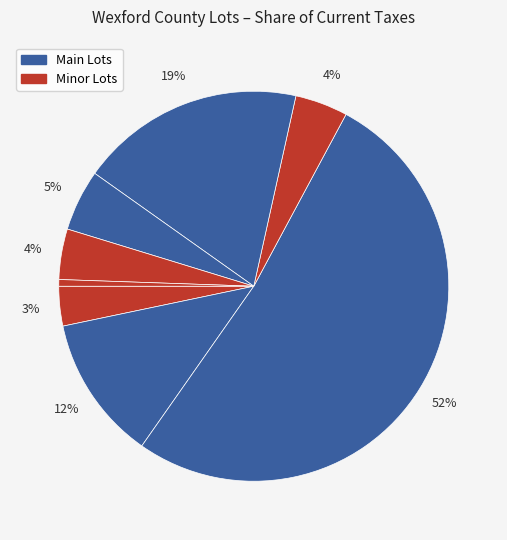

How many slices are in this pie chart?

8